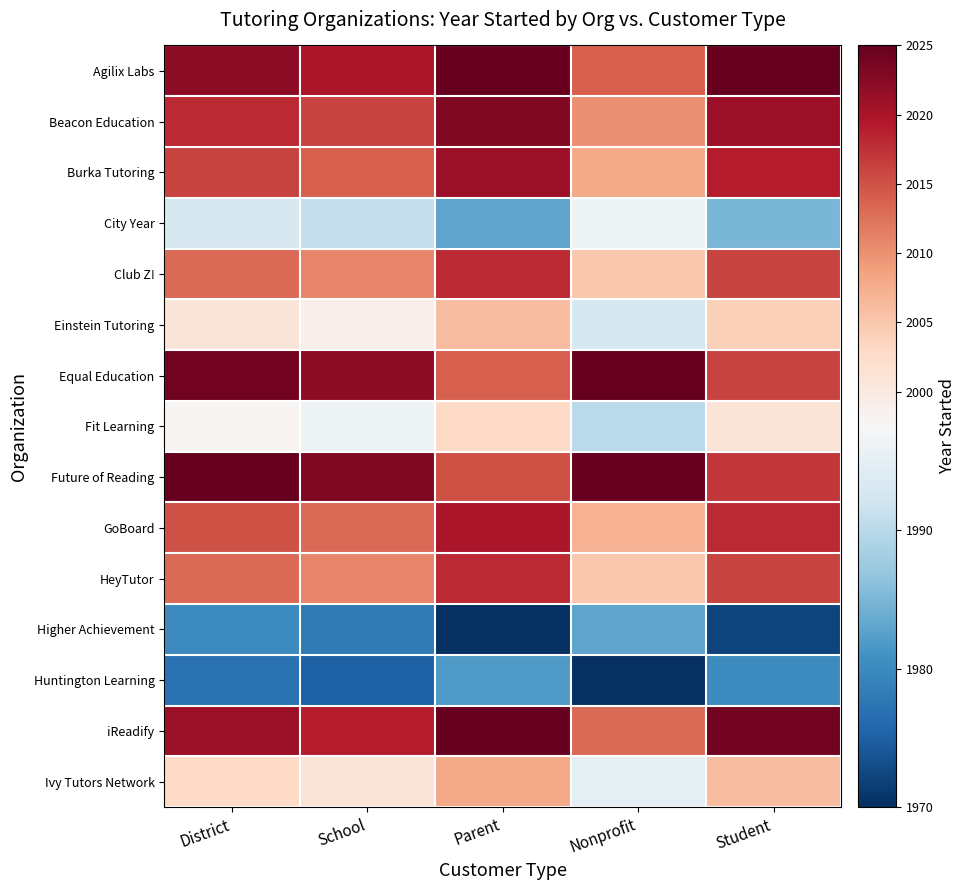

Reading left to right, what are all the values shown in this chart?

Agilix Labs: District=2022	School=2020	Parent=2027	Nonprofit=2014	Student=2025
Beacon Education: District=2018	School=2016	Parent=2023	Nonprofit=2010	Student=2021
Burka Tutoring: District=2016	School=2014	Parent=2021	Nonprofit=2008	Student=2019
City Year: District=1993	School=1991	Parent=1983	Nonprofit=1996	Student=1985
Club Z!: District=2013	School=2011	Parent=2018	Nonprofit=2005	Student=2016
Einstein Tutoring: District=2001	School=1999	Parent=2006	Nonprofit=1993	Student=2004
Equal Education: District=2024	School=2022	Parent=2014	Nonprofit=2027	Student=2016
Fit Learning: District=1998	School=1996	Parent=2003	Nonprofit=1990	Student=2001
Future of Reading: District=2025	School=2023	Parent=2015	Nonprofit=2028	Student=2017
GoBoard: District=2015	School=2013	Parent=2020	Nonprofit=2007	Student=2018
HeyTutor: District=2013	School=2011	Parent=2018	Nonprofit=2005	Student=2016
Higher Achievement: District=1980	School=1978	Parent=1970	Nonprofit=1983	Student=1972
Huntington Learning: District=1977	School=1975	Parent=1982	Nonprofit=1969	Student=1980
iReadify: District=2021	School=2019	Parent=2026	Nonprofit=2013	Student=2024
Ivy Tutors Network: District=2003	School=2001	Parent=2008	Nonprofit=1995	Student=2006